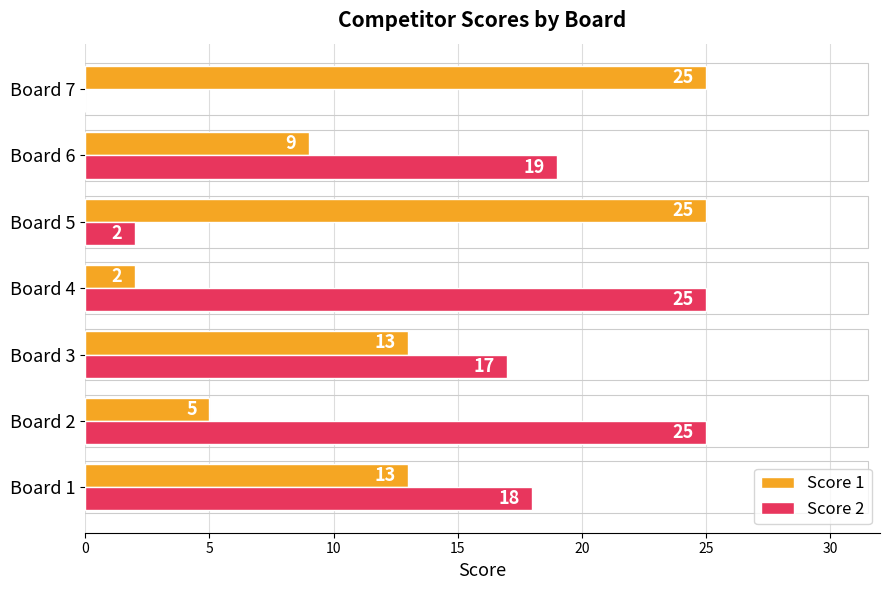

At which category is the sum across all series the highest?

Board 1